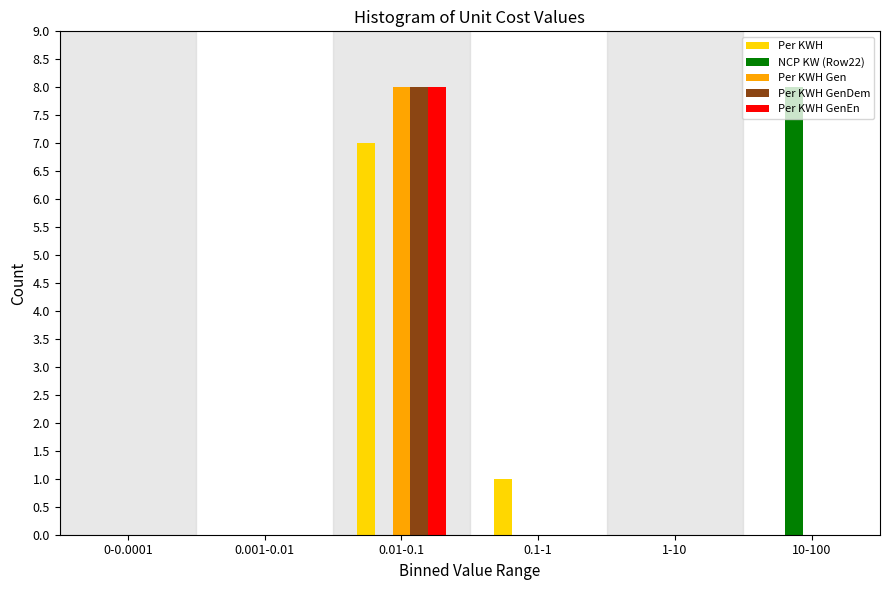

What is the sum of all NCP KW (Row22) values?

8